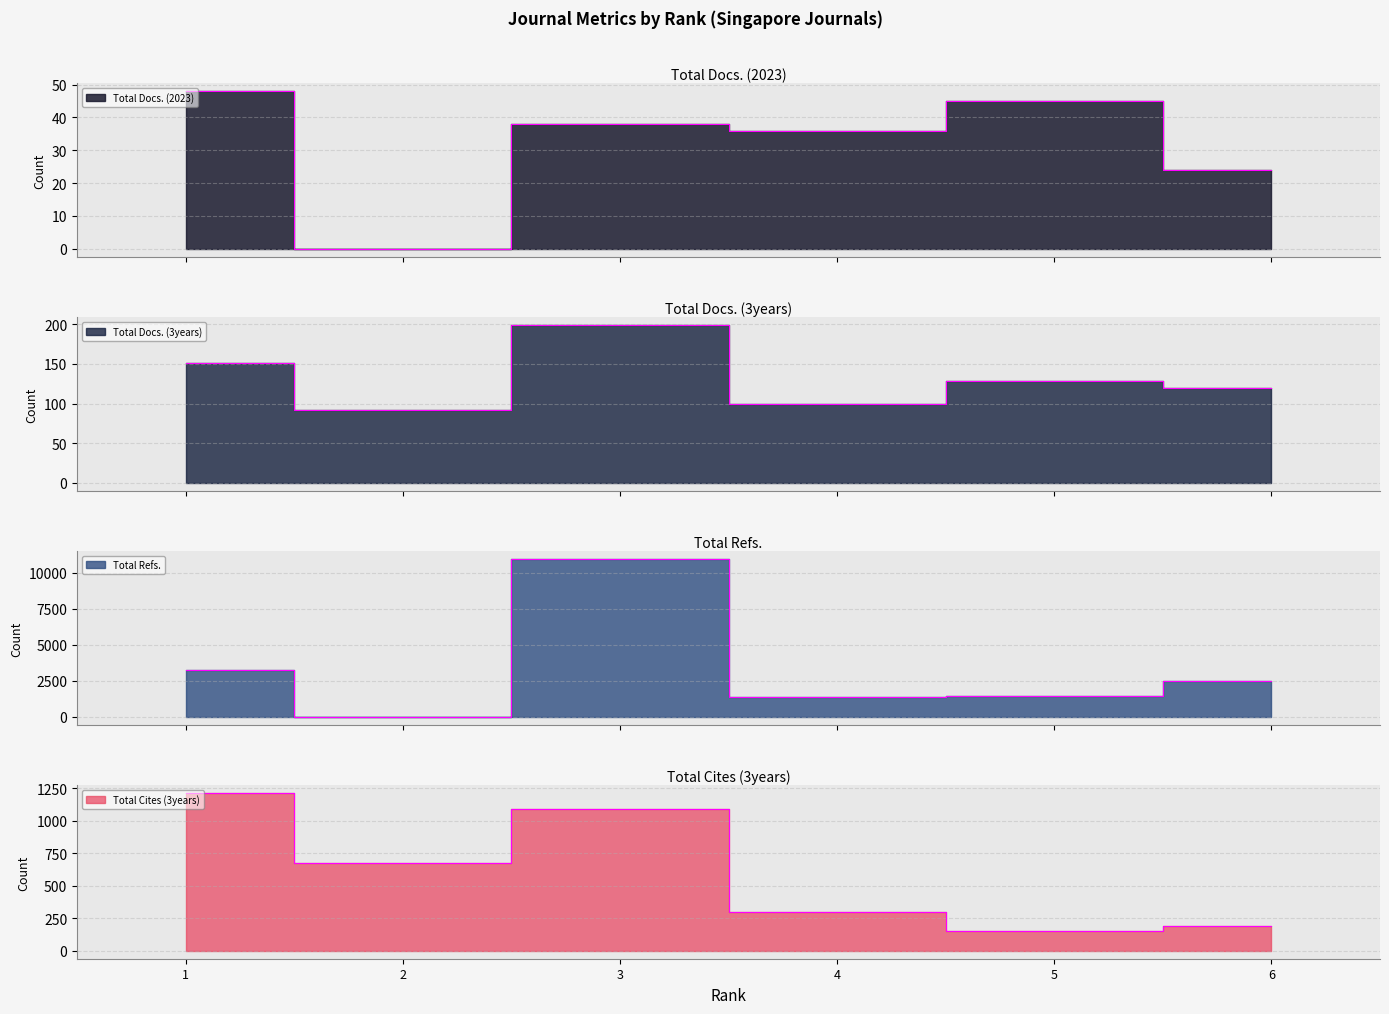

What is the spread (max minus min) of values at 2?

672